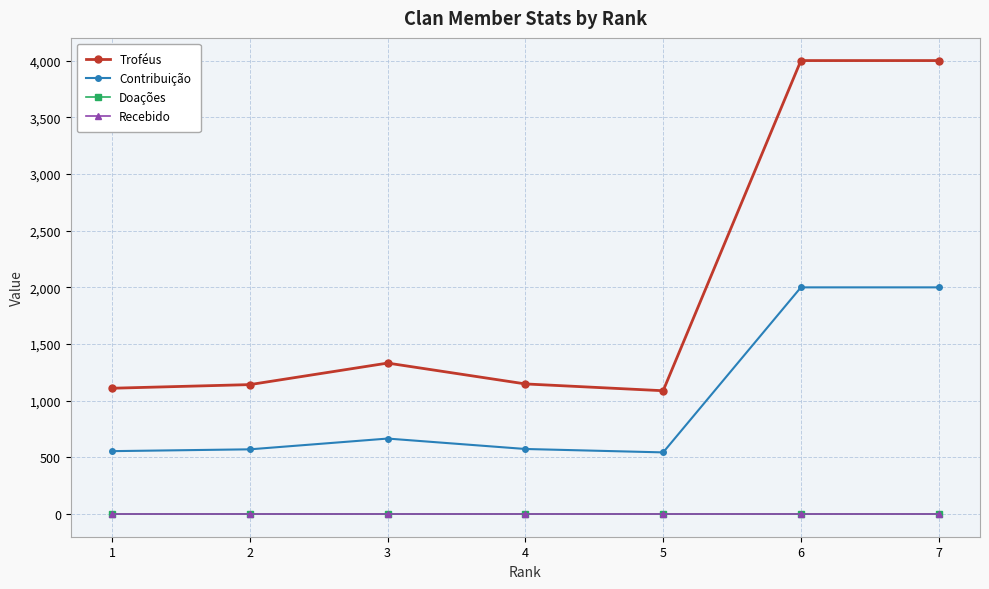

Reading right to left, transcribe all the data shown in this chart.

Troféus: 4001	4001	1088	1148	1332	1142	1110
Contribuição: 2000	2000	544	574	666	571	555
Doações: 0	0	0	0	0	0	0
Recebido: 0	0	0	0	0	0	0